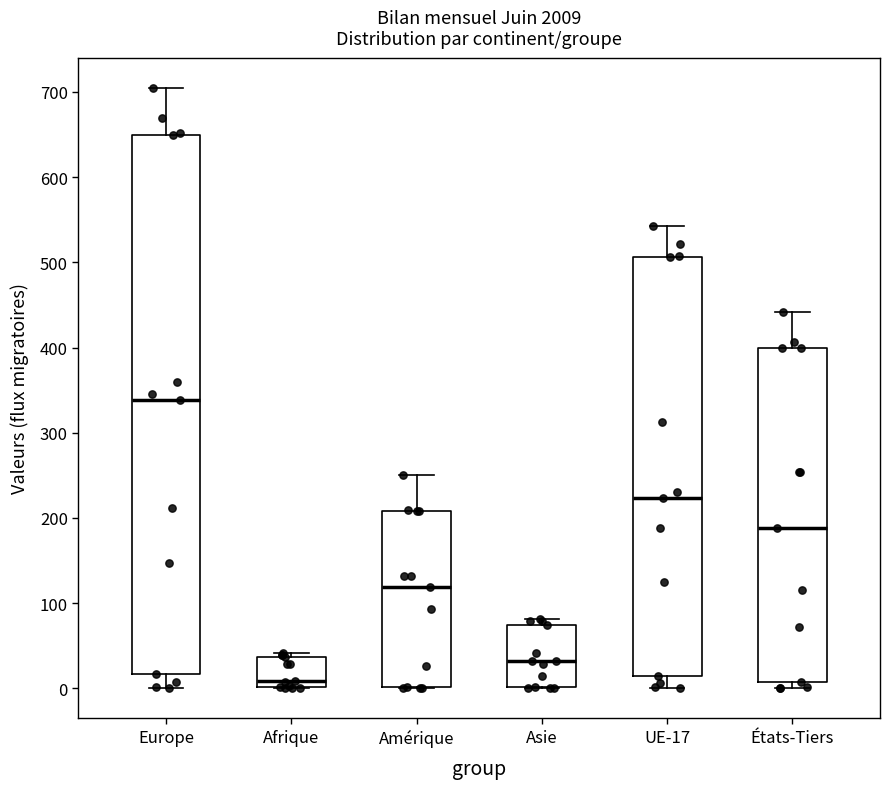

Which box has the highest median line?

Europe